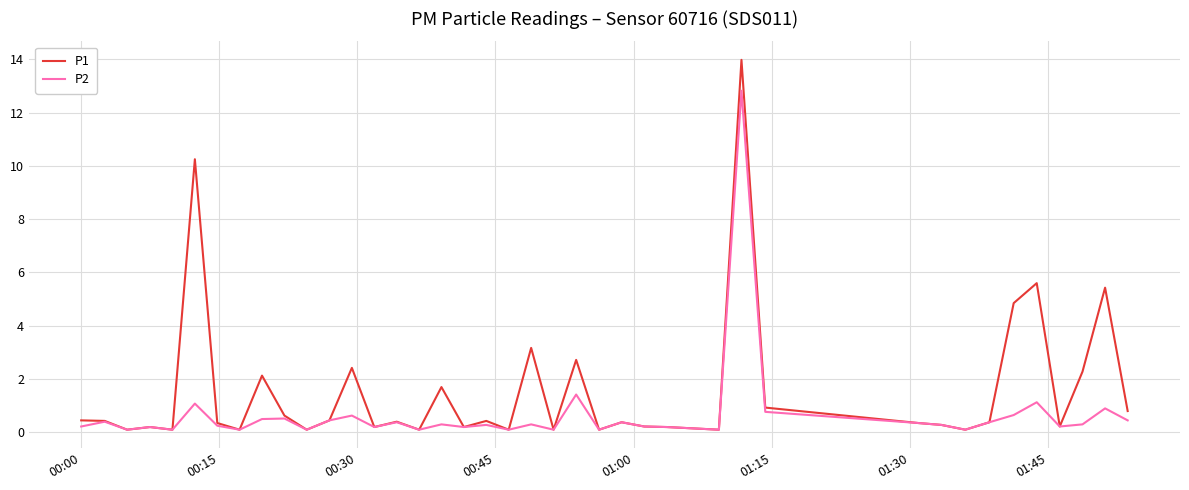

Which series has the largest total across all categories?

P1